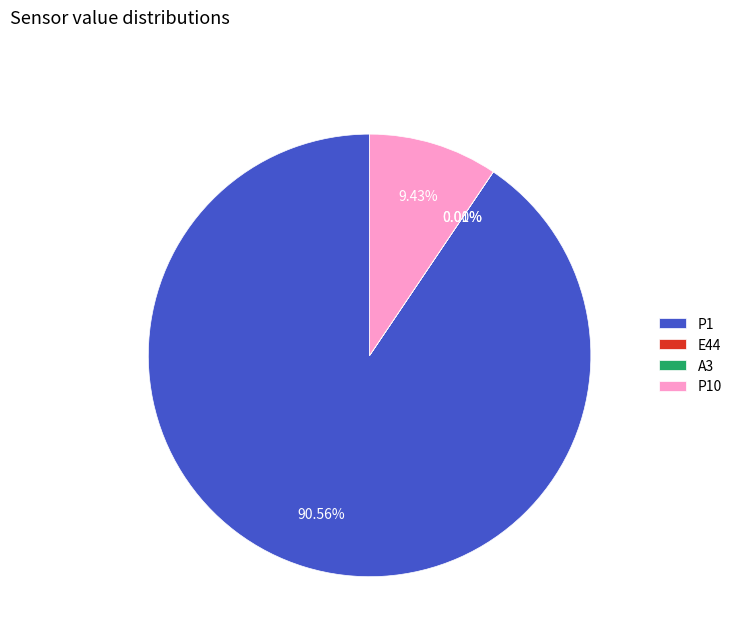

Does P1 represent more than half of the total?

Yes